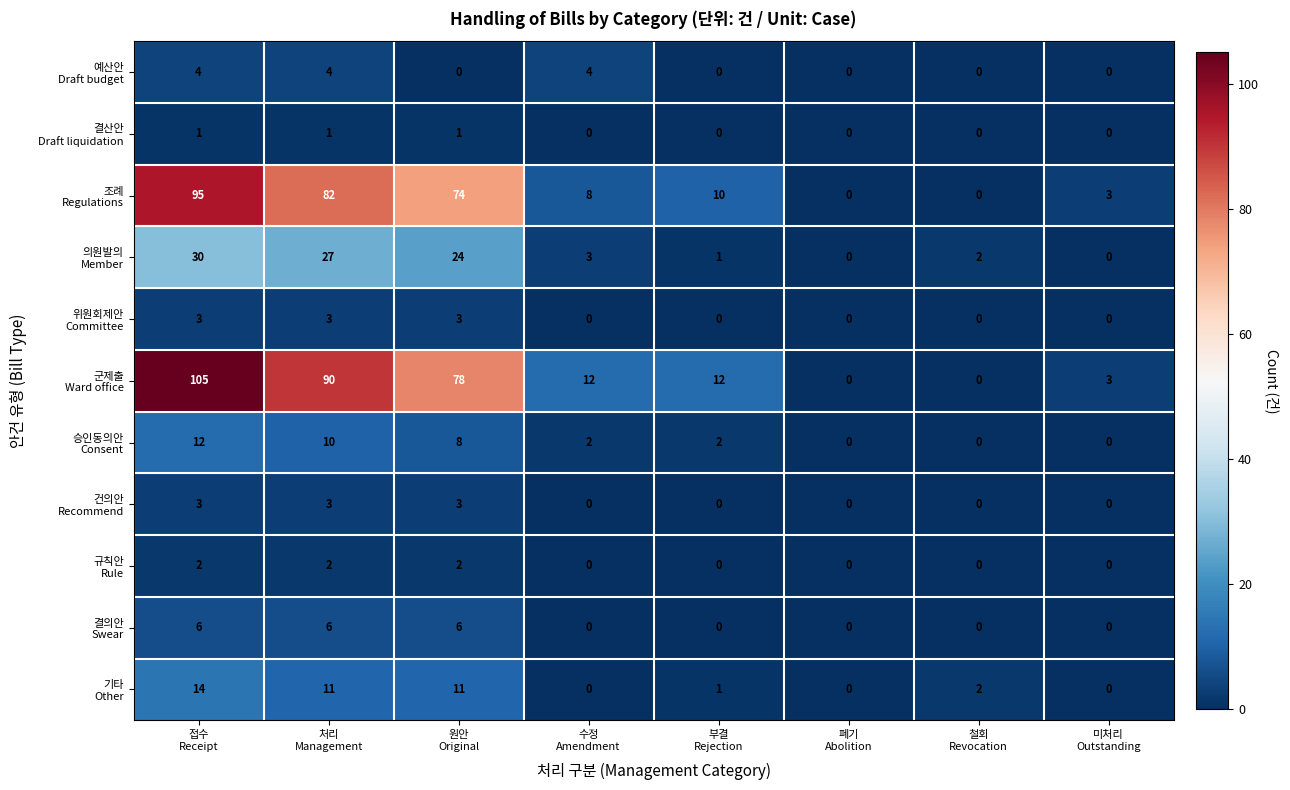

What is the greatest value displayed?

105